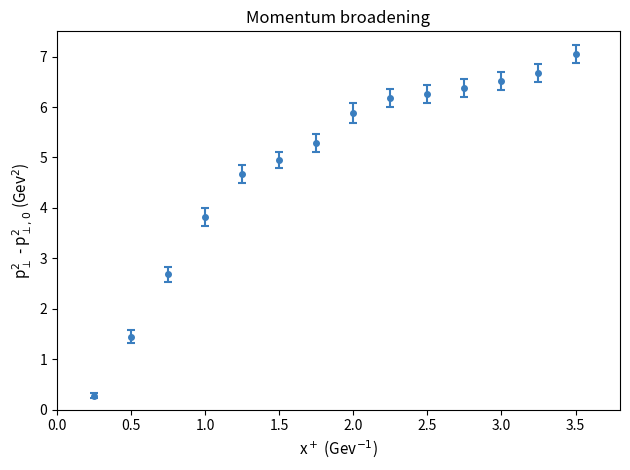

What is the minimum value shown in the chart?

0.3